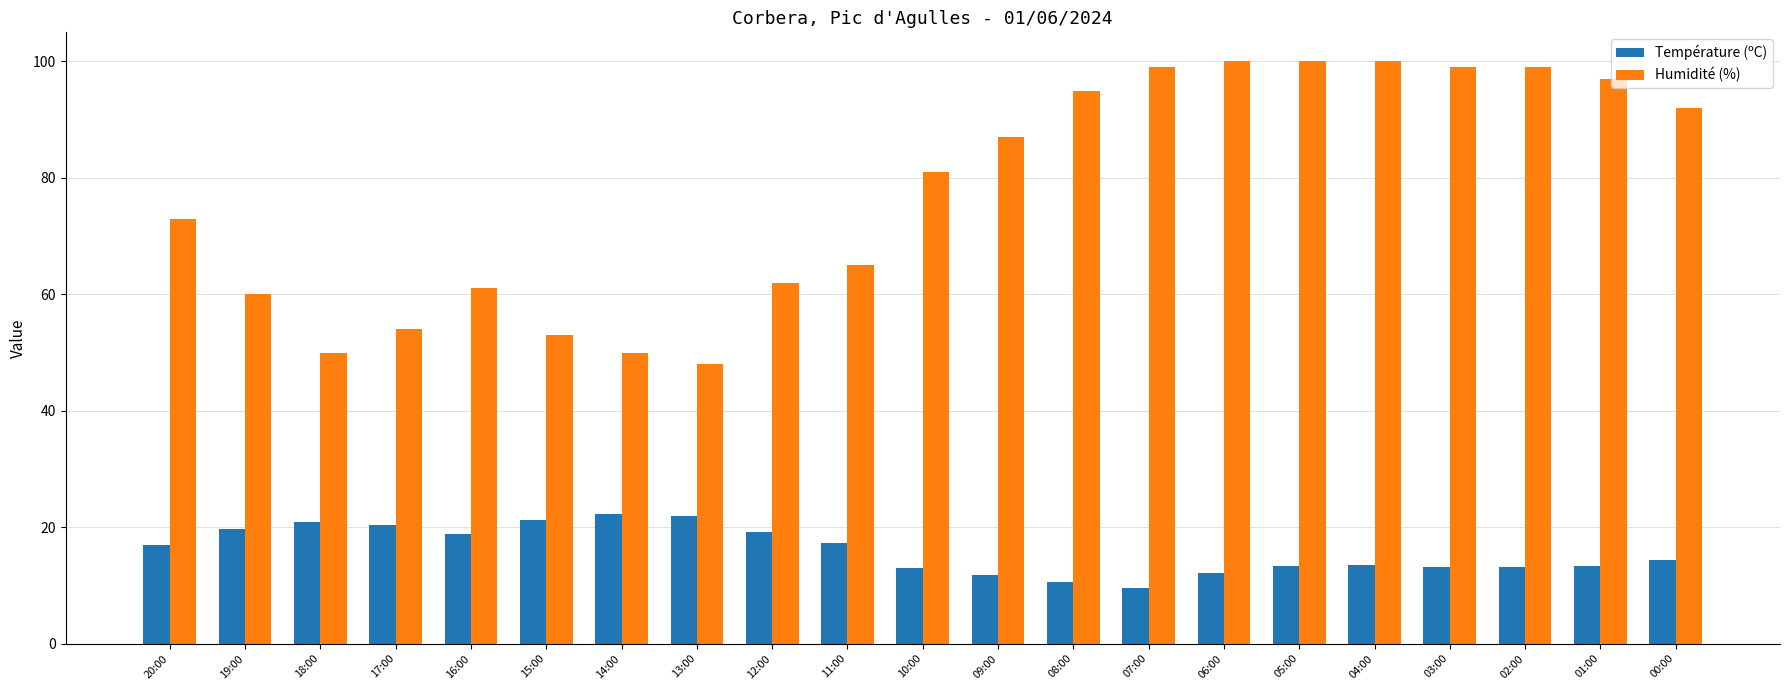

Is the value of Humidité (%) at 08:00 greater than the value of Température (ºC) at 01:00?

Yes